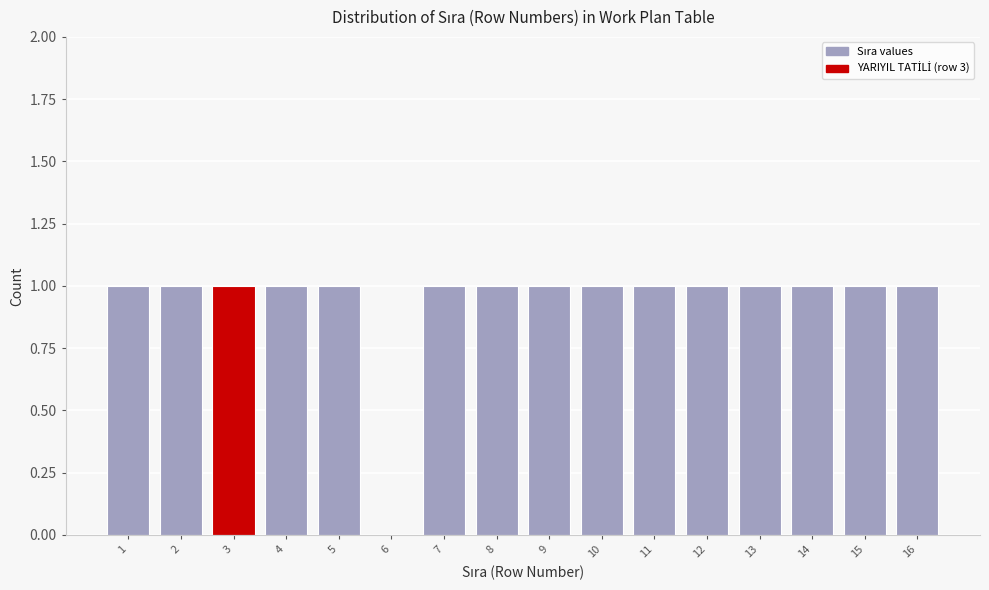

Reading left to right, transcribe all the data shown in this chart.

1=1	2=1	3=1	4=1	5=1	6=0	7=1	8=1	9=1	10=1	11=1	12=1	13=1	14=1	15=1	16=1